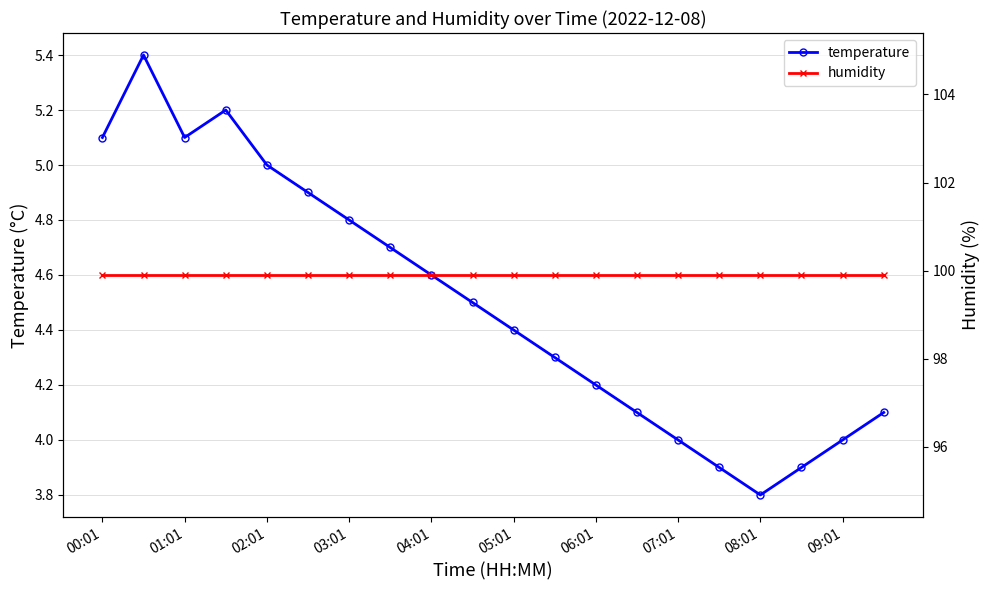

The temperature series shows 7.1 at 02:01. True or false?

False